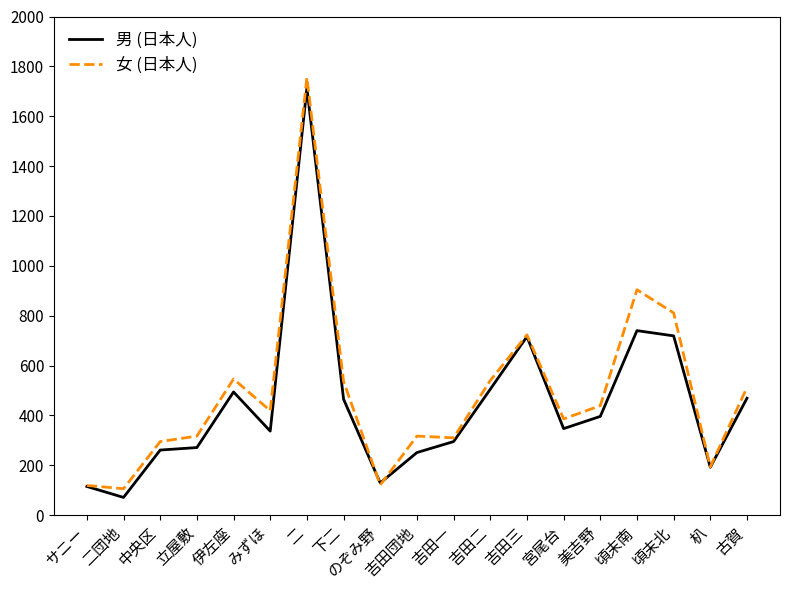

Where does the 男 (日本人) series first go above 347?

伊左座